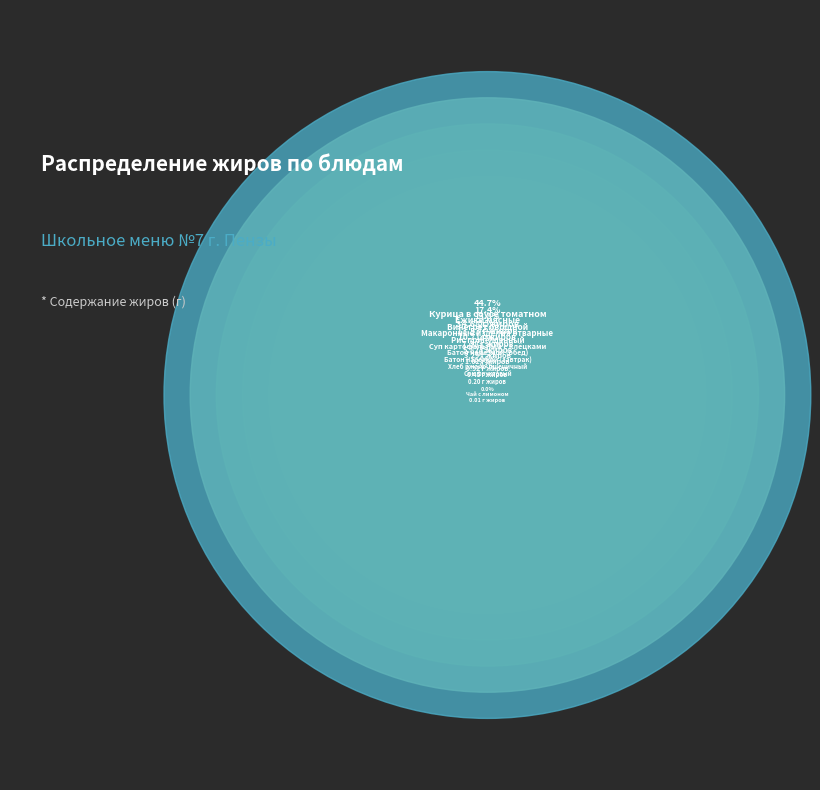

Do Макаронные изделия отварные and Суп картофельный с клёцками together represent more than half of the pie?

No